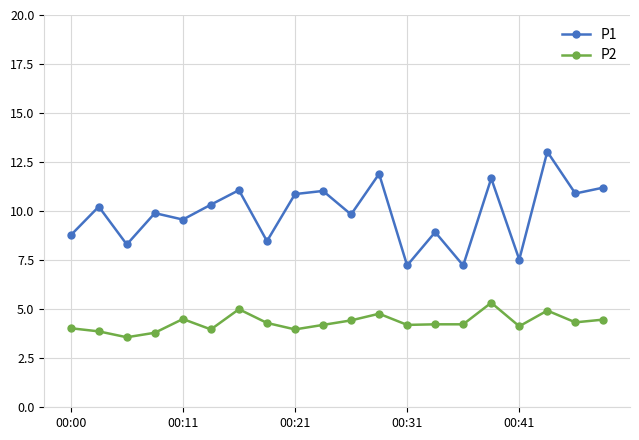

How many lines are shown in the chart?

2